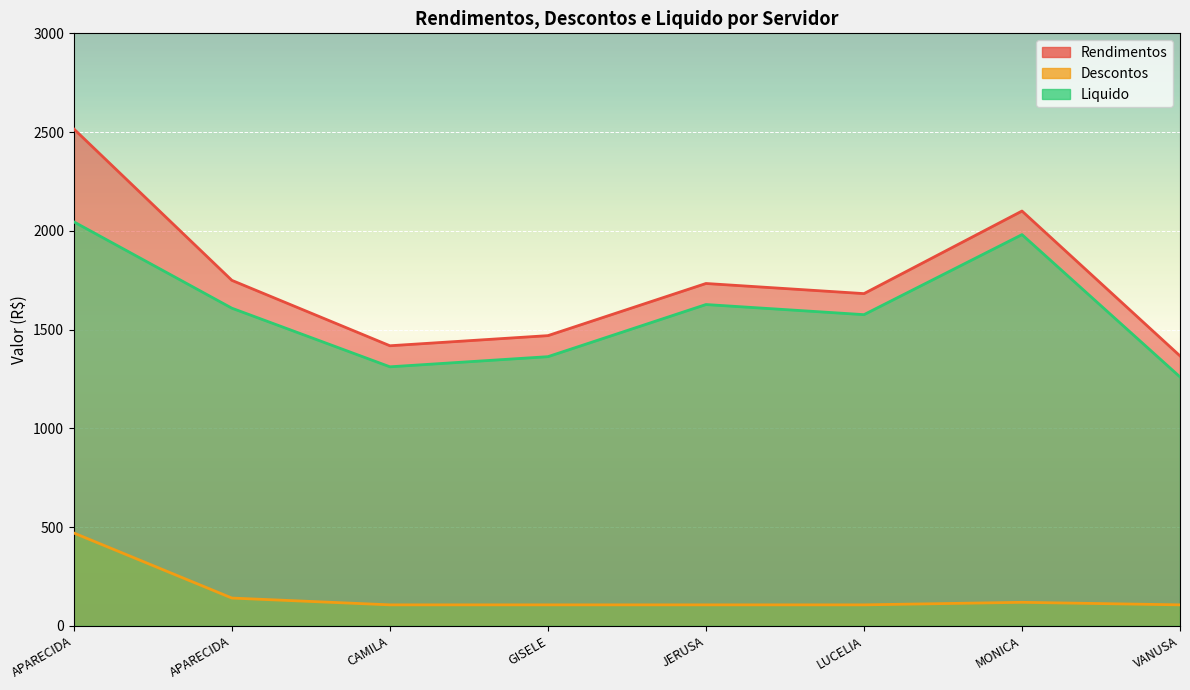

What is the value of the Liquido point at the 6th from the left?

1575.7